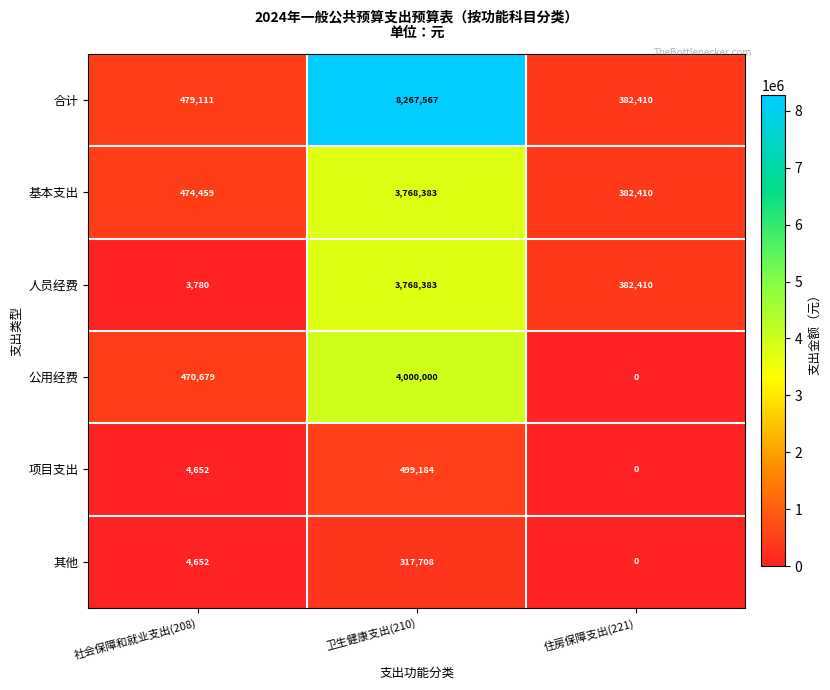

At which category is the sum across all series the highest?

卫生健康支出(210)